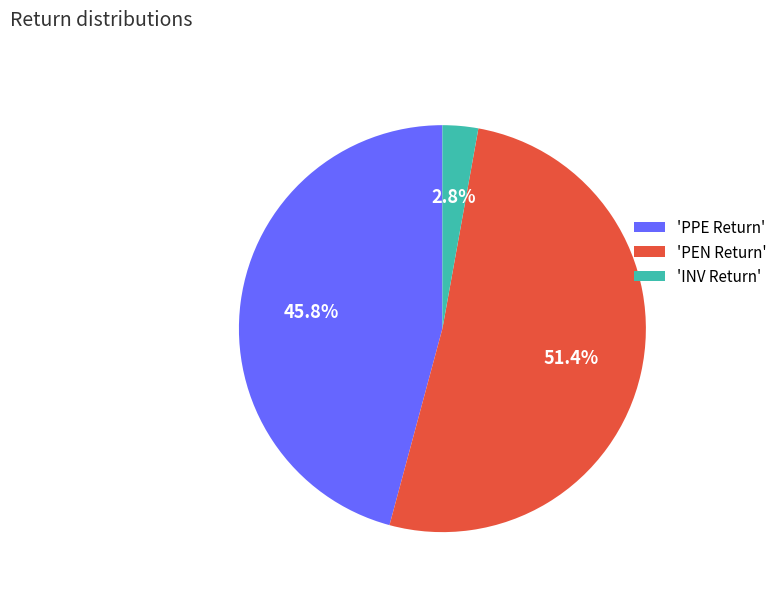

Approximately how many times larger is the value at 'PEN Return' compared to 'PPE Return'?

1.1